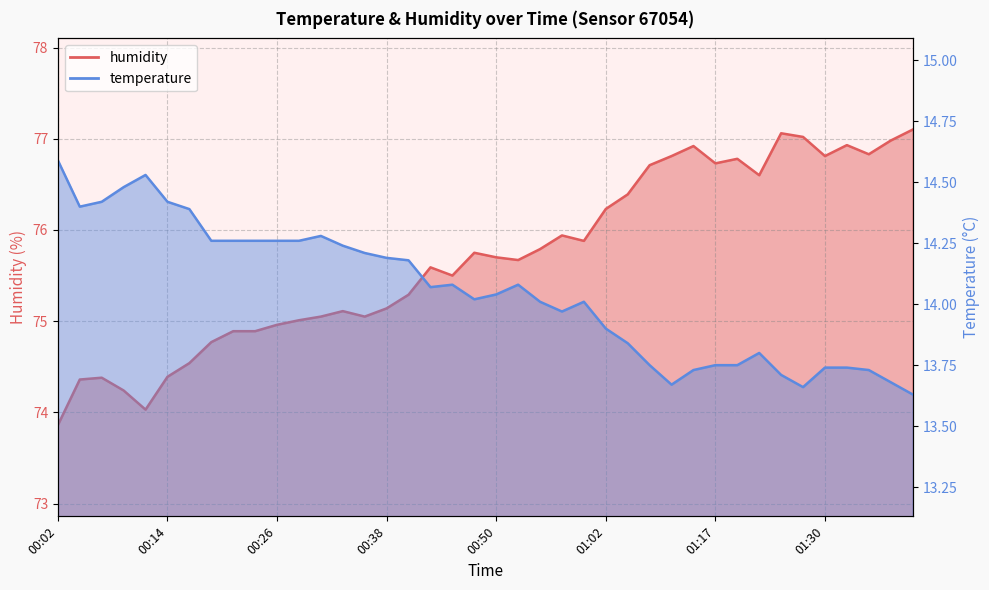

What is the difference between the highest and lowest values at 01:22?

62.8